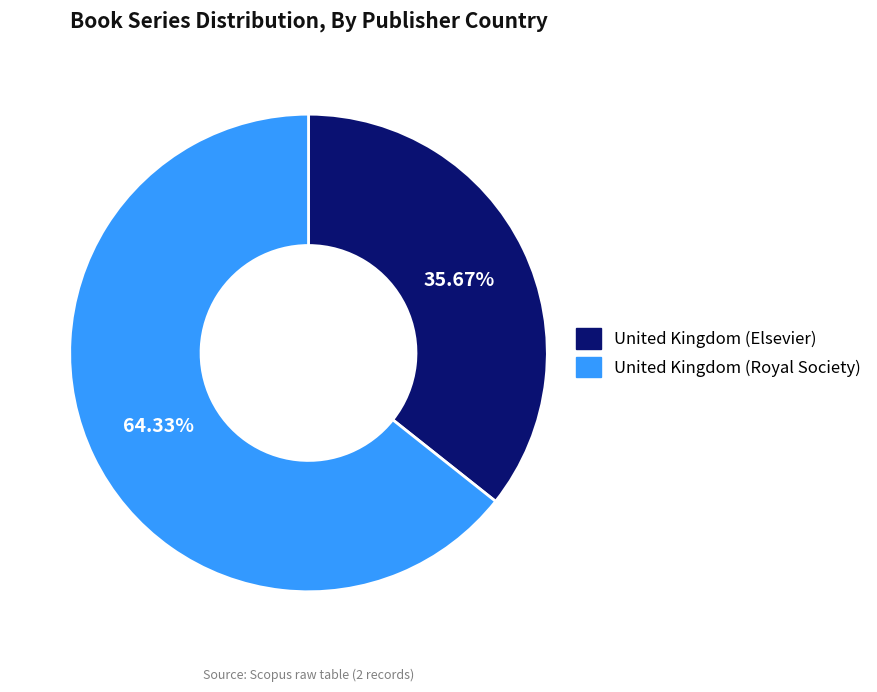

Between United Kingdom (Royal Society) and United Kingdom (Elsevier), which is larger?

United Kingdom (Royal Society)